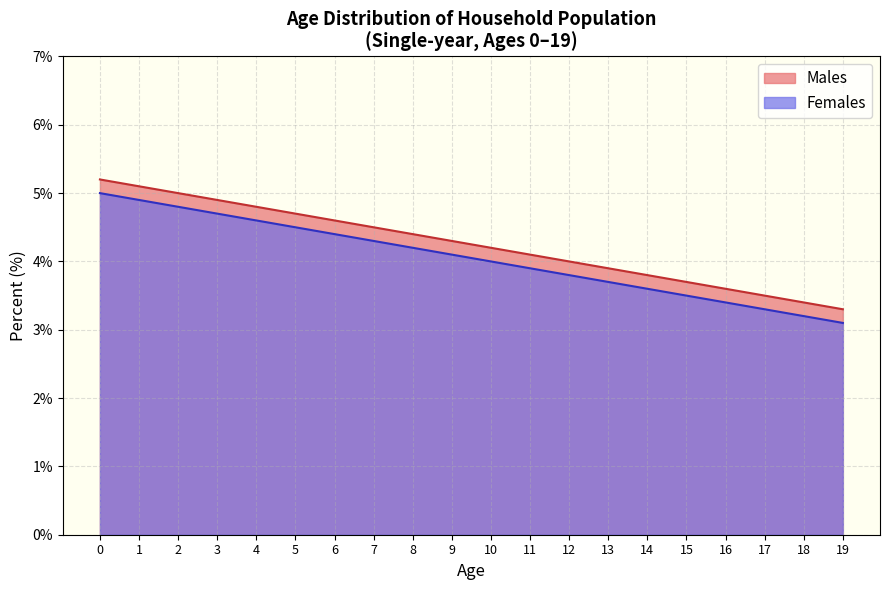

How many lines are shown in the chart?

2